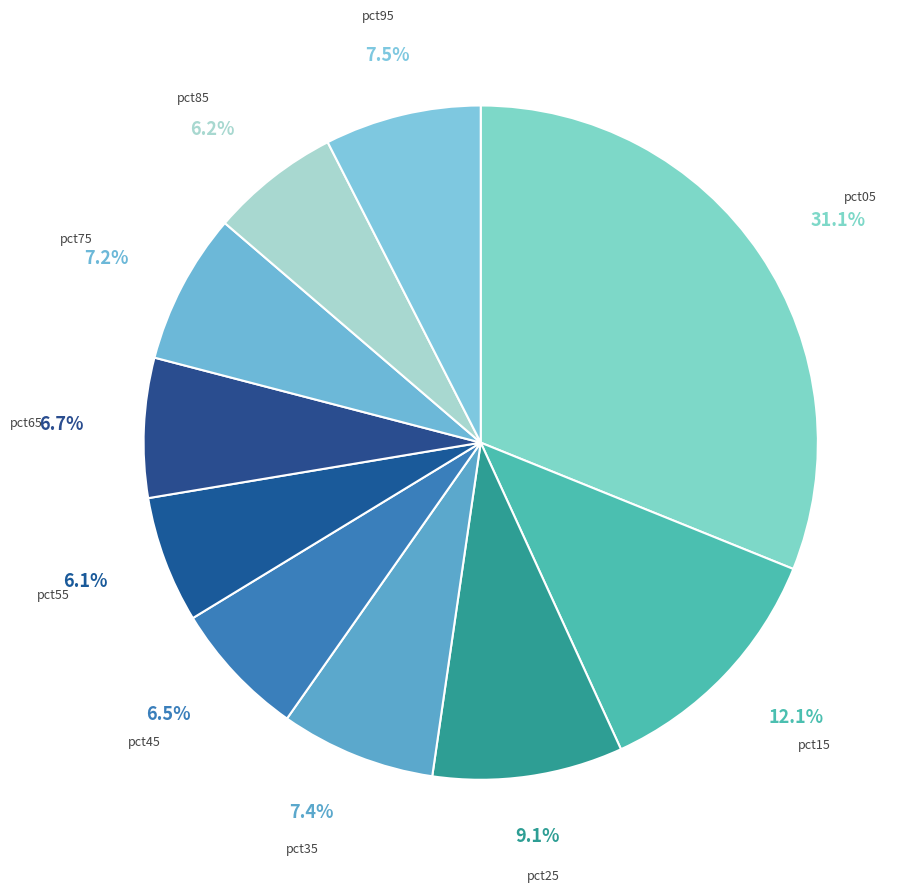

Count the number of slices in the pie.

10